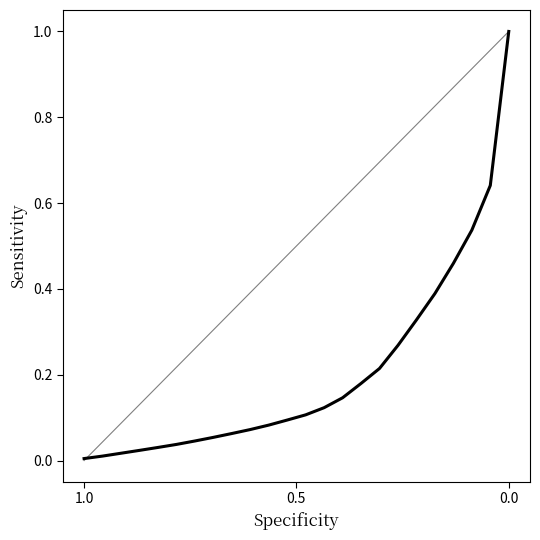

Does the chart display data point markers on the line(s)?

No